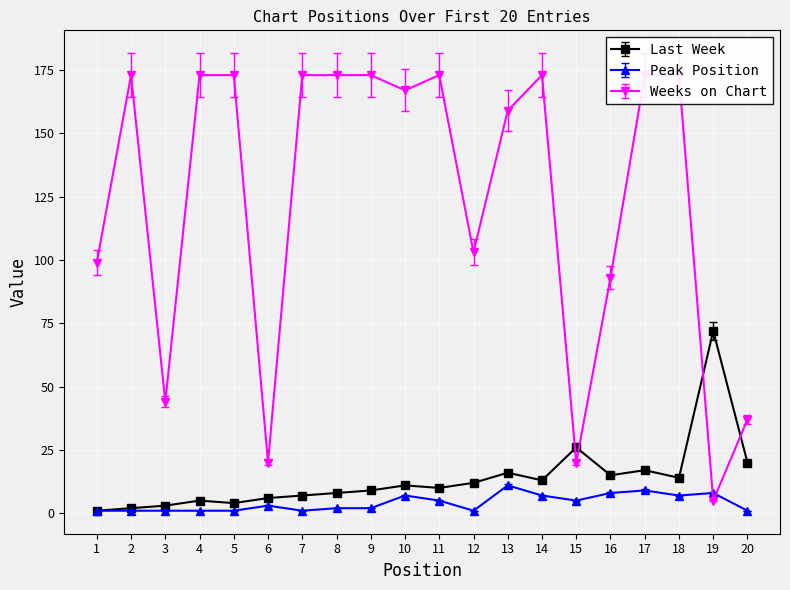

What is the value of the Last Week point at the 1st from the left?

0.9